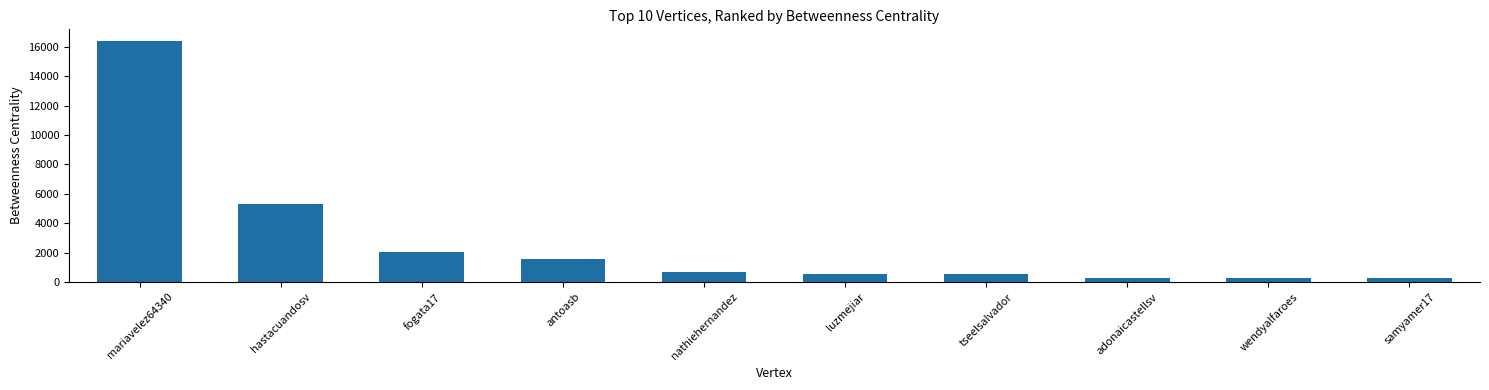

The chart shows a value of 266 at samyamer17. True or false?

True